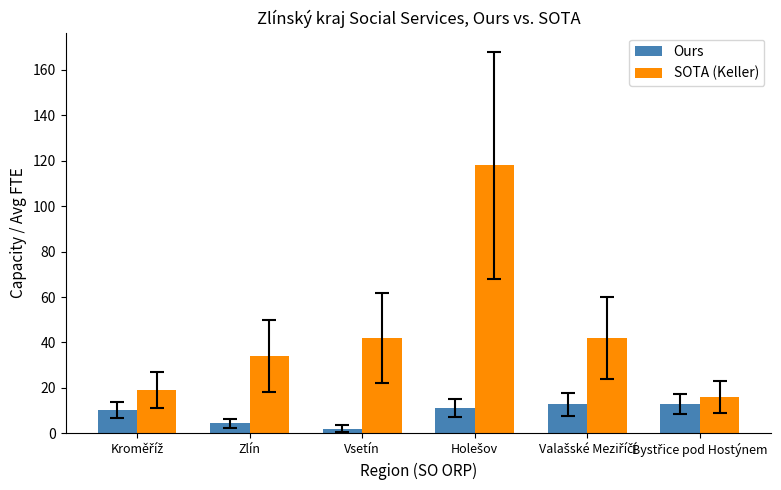

What is the spread (max minus min) of values at Zlín?

29.5